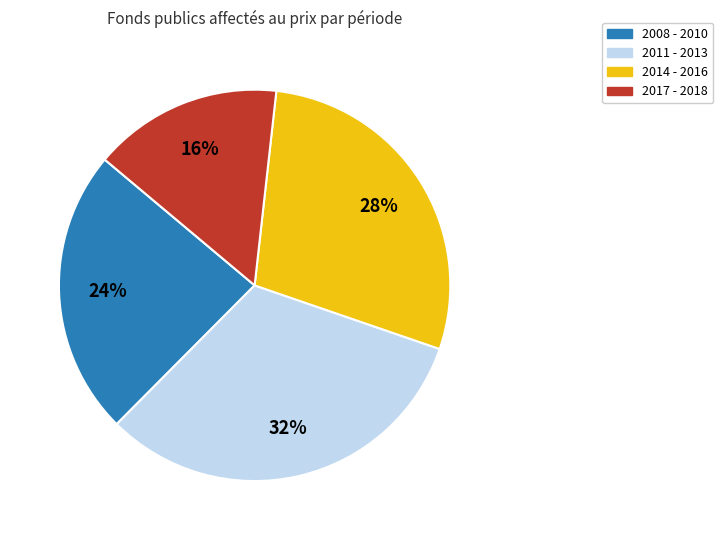

Is there any slice that represents more than half of the pie?

No